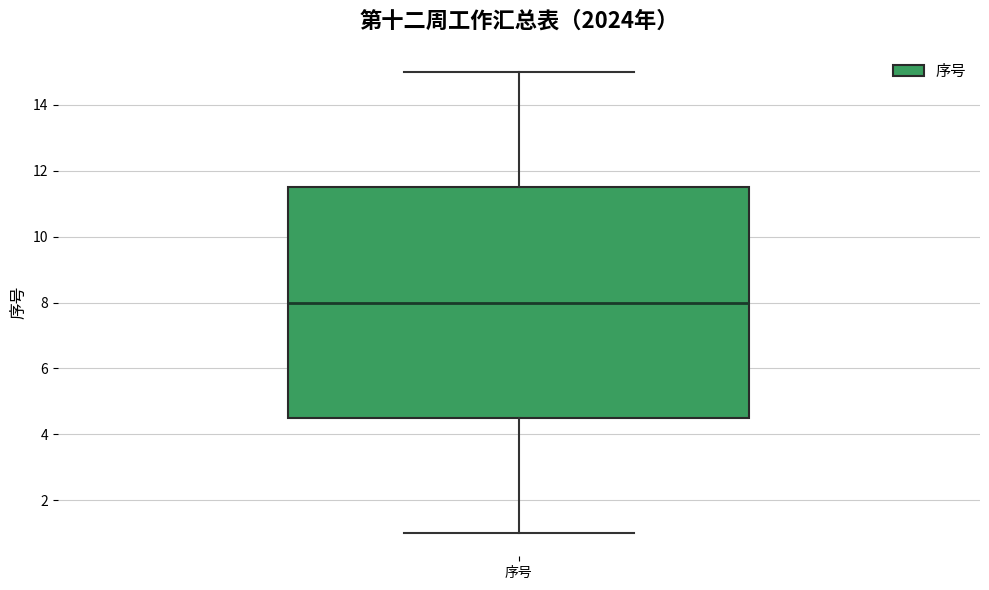

Read this box plot against the y-axis: the position of the median line, the range covered by the box, and the ends of both whiskers. The values are not printed on the chart, so give them approximately, as read against the axis.

median 8.0, box 4.6 to 11.6, whiskers 1.0 to 15.0